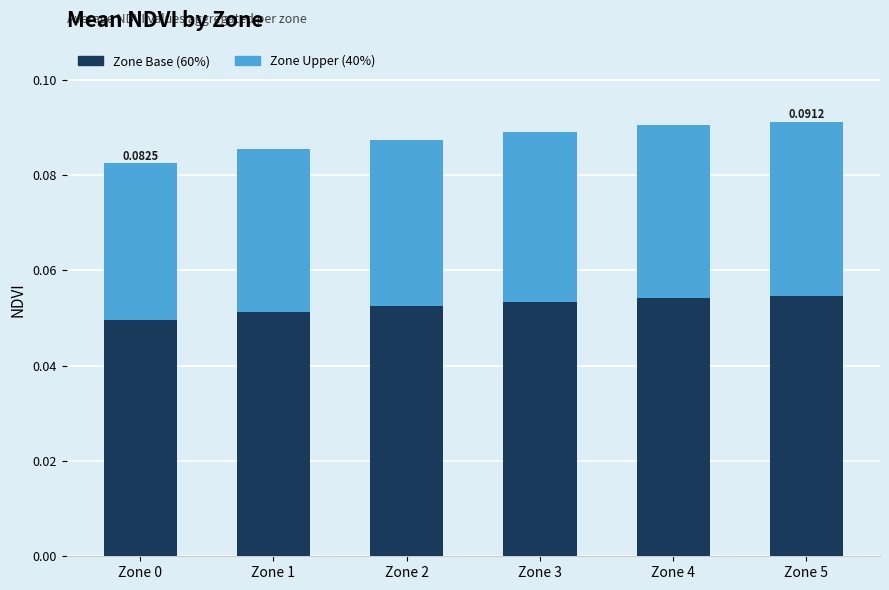

What are all the series names shown in the legend?

Zone Base (60%), Zone Upper (40%)